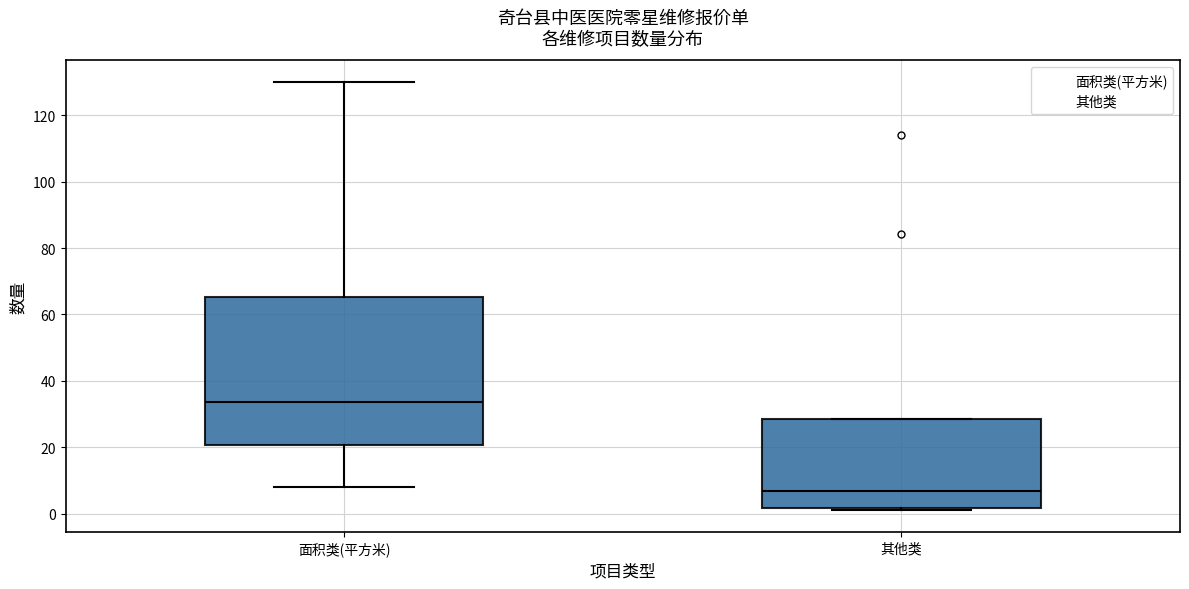

Reading left to right, transcribe this box plot: for each box, give where its median line is, the range the box spans, and where its two whiskers end, as read against the y-axis. The values are not printed on the chart, so give them approximately, as read against the axis.

面积类(平方米): median 34, box 20 to 66, whiskers 8 to 130
其他类: median 8, box 2 to 28, whiskers 2 (just below the box's lower edge) to 28